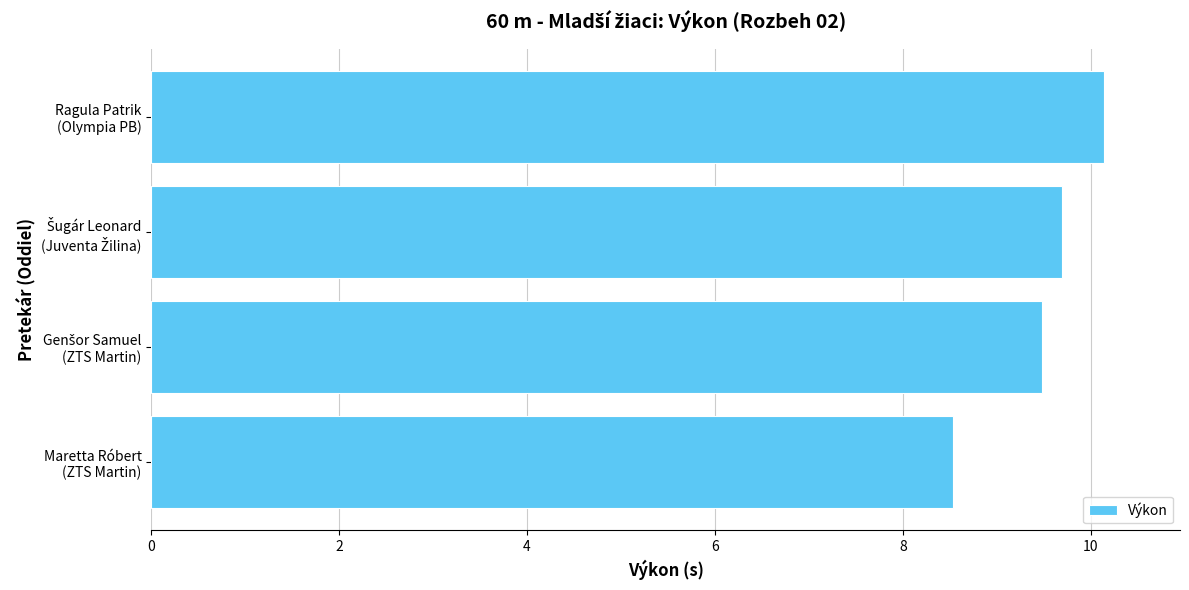

What is the minimum value shown in the chart?

8.5